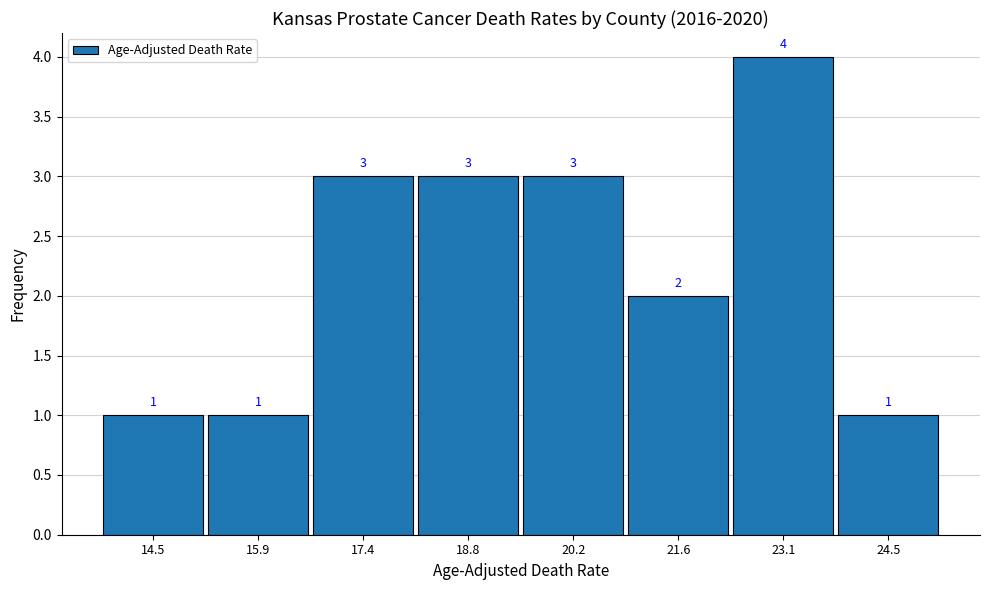

Reading left to right, list every bar in this chart as the range it spans on the x-axis followed by its height. The bar edges are not printed on the chart, so give them approximately, as read against the axis.

13.8 to 15.2: 1
15.2 to 16.6: 1
16.6 to 18.0: 3
18.0 to 19.6: 3
19.6 to 21.0: 3
21.0 to 22.4: 2
22.4 to 23.8: 4
23.8 to 25.2: 1